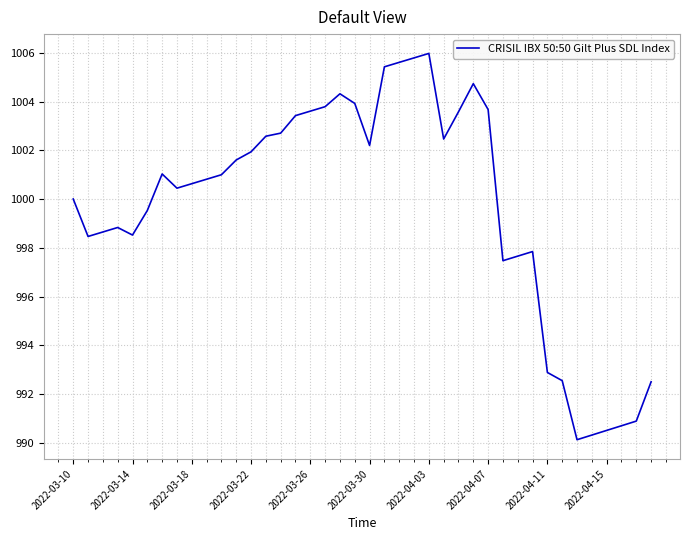

What is the smallest value displayed?

990.1